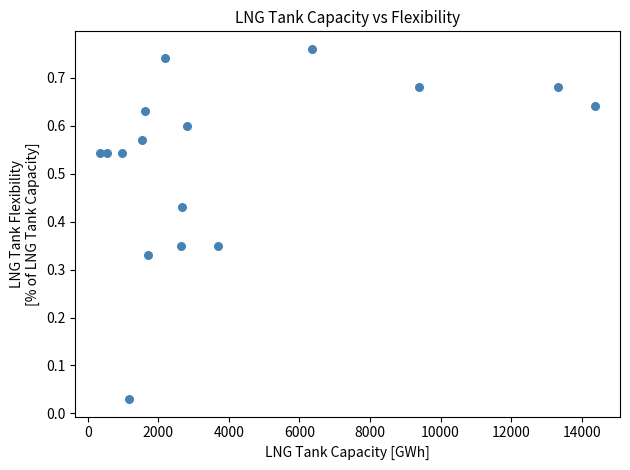

What is the range of X values (max minus min)?

14042.5